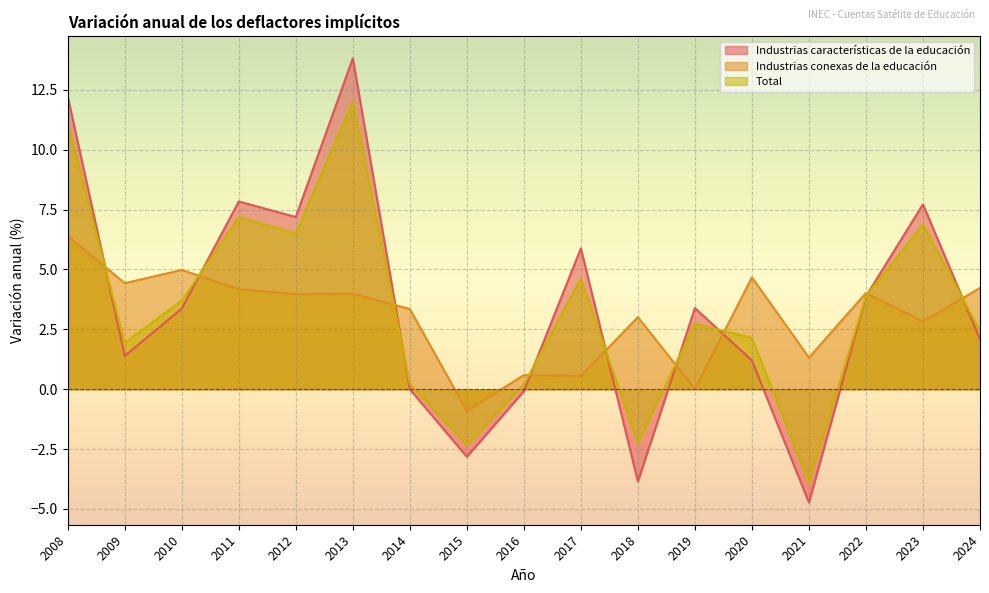

What is the approximate value of Industrias conexas de la educación at 2011?

4.2